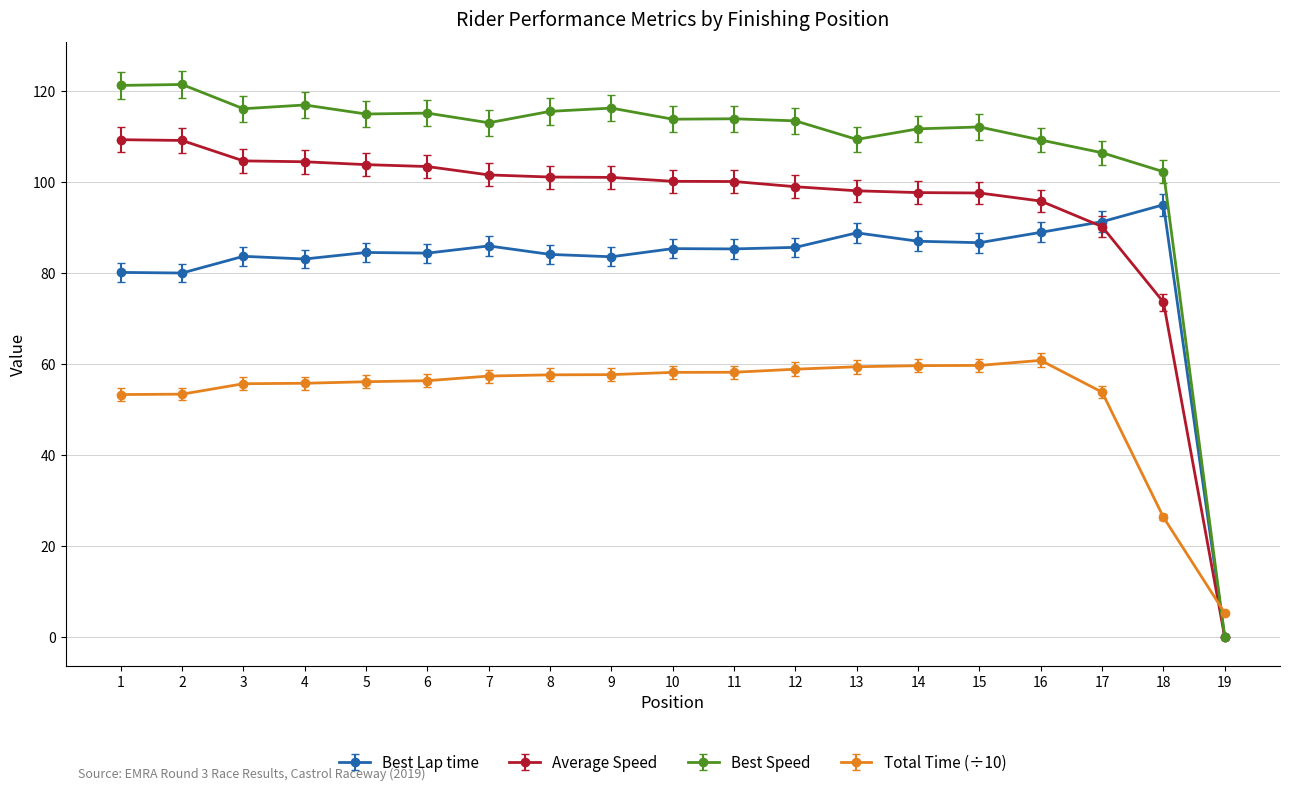

List the series in order of their peak value, highest first.

Best Speed, Average Speed, Best Lap time, Total Time (÷10)